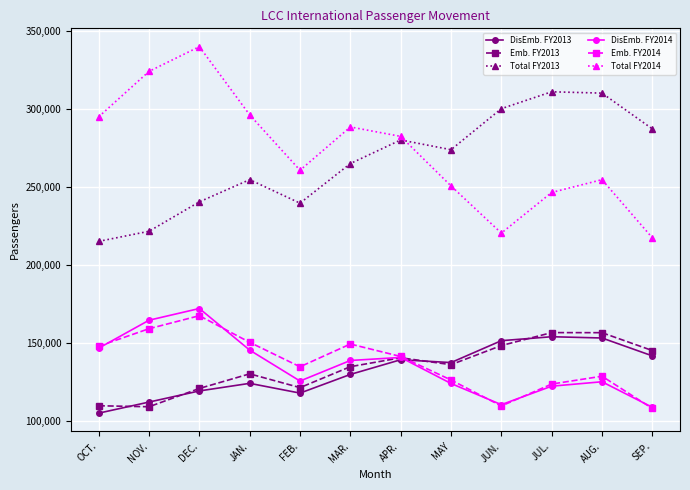

Which series changed the most between DEC. and JAN.?

Total FY2014